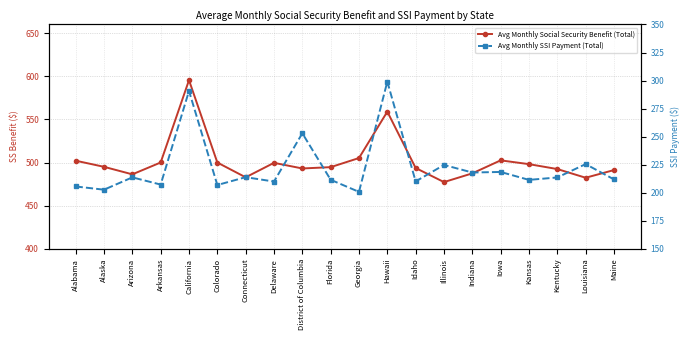

What is the value of the Avg Monthly Social Security Benefit (Total) point at the 3rd from the left?

486.4